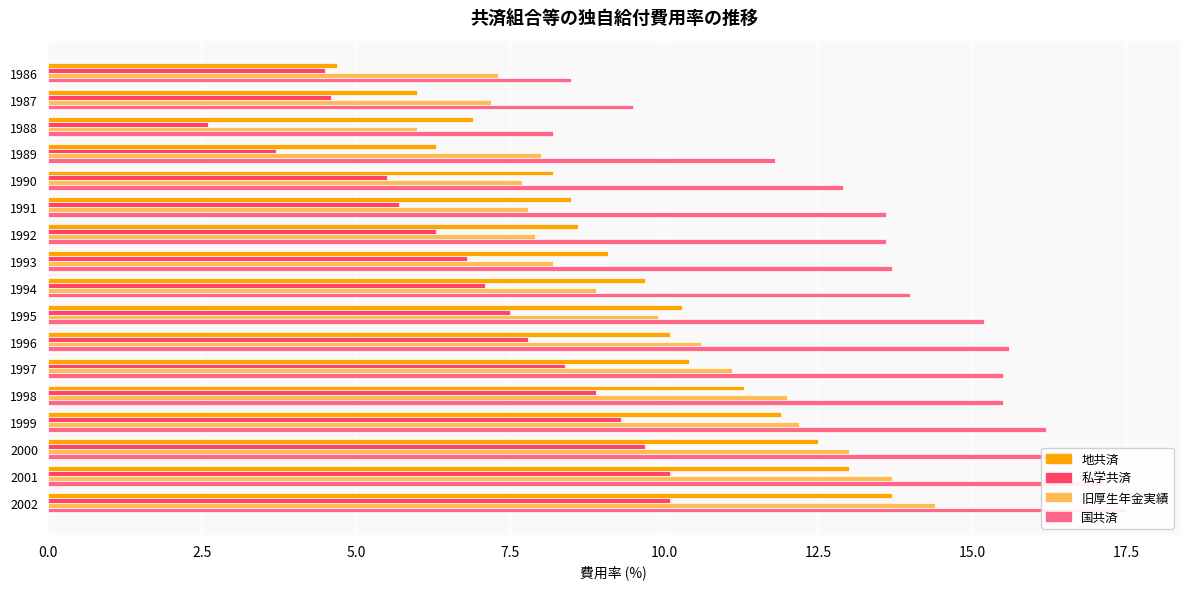

Reading left to right, what are all the values shown in this chart?

地共済: 4.7	6.0	6.9	6.3	8.2	8.5	8.6	9.1	9.7	10.3	10.1	10.4	11.3	11.9	12.5	13.0	13.7
私学共済: 4.5	4.6	2.6	3.7	5.5	5.7	6.3	6.8	7.1	7.5	7.8	8.4	8.9	9.3	9.7	10.1	10.1
旧厚生年金実績: 7.3	7.2	6.0	8.0	7.7	7.8	7.9	8.2	8.9	9.9	10.6	11.1	12.0	12.2	13.0	13.7	14.4
国共済: 8.5	9.5	8.2	11.8	12.9	13.6	13.6	13.7	14.0	15.2	15.6	15.5	15.5	16.2	16.6	17.1	17.5